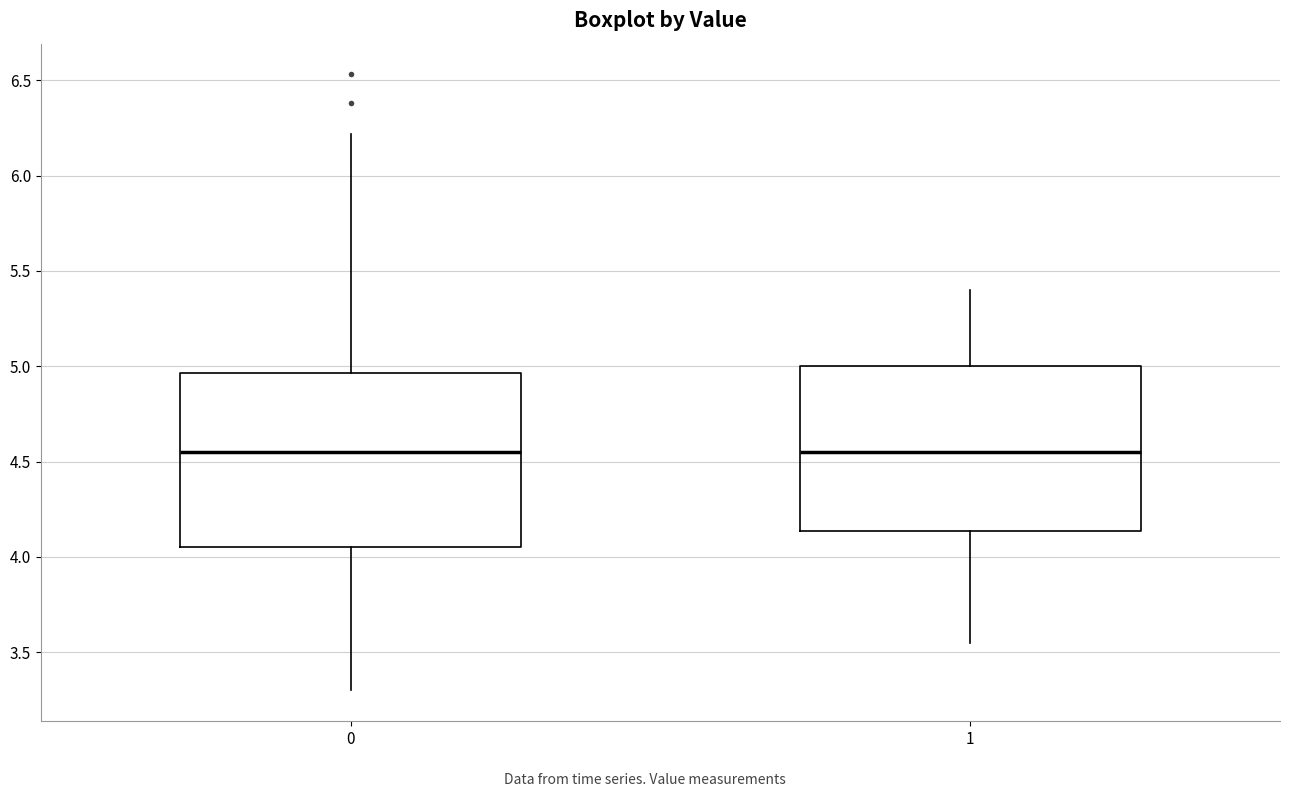

Comparing the boxes themselves (not the whiskers), which one is the tallest?

0